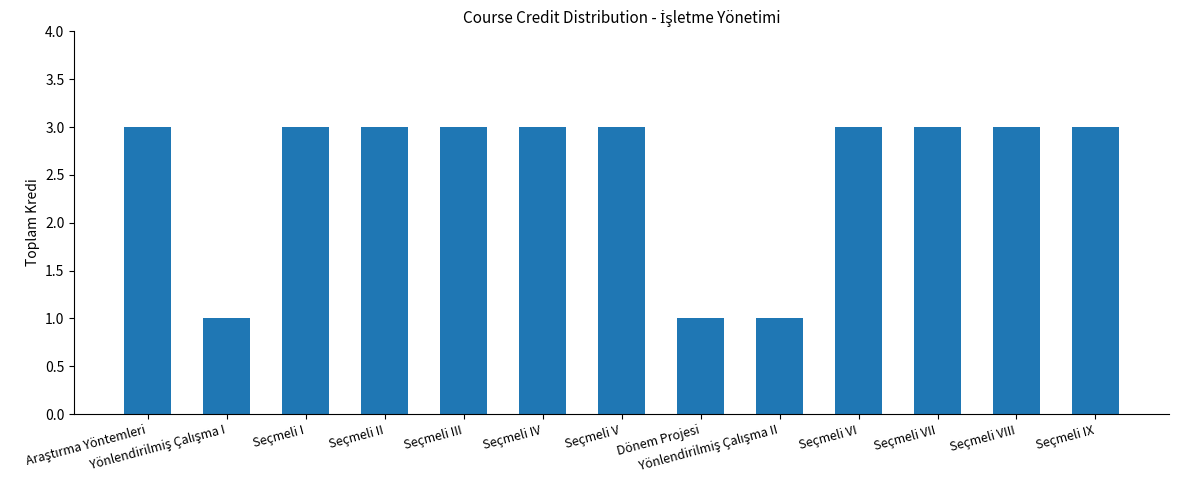

Does the chart contain stacked bars?

No